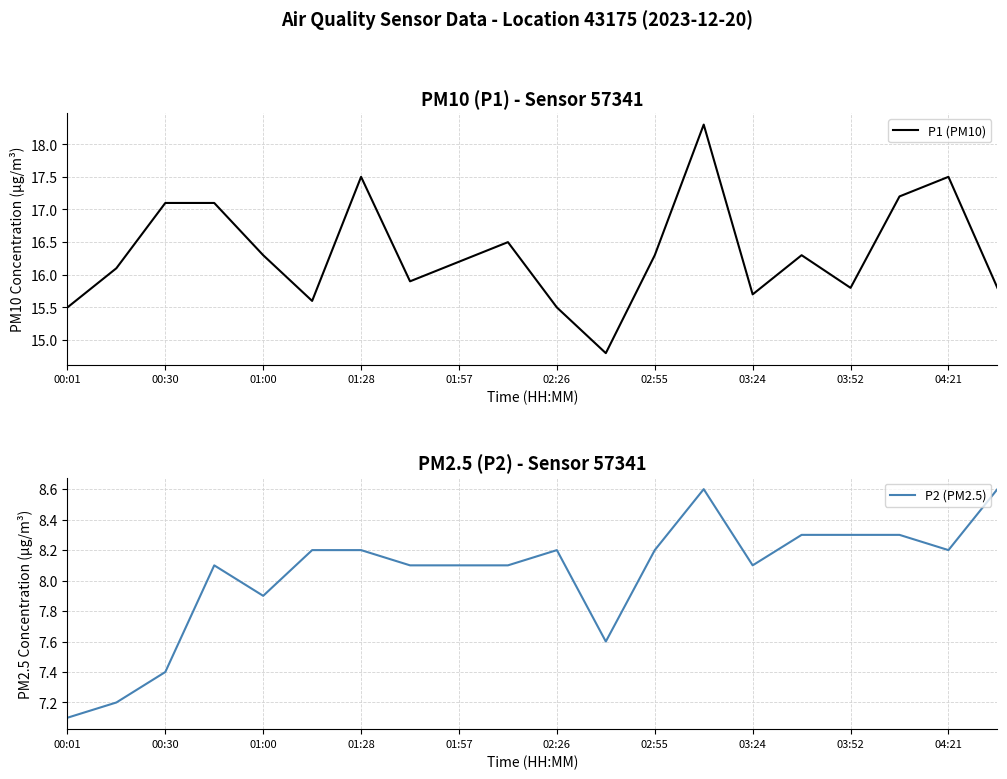

List the series in order of their peak value, lowest first.

P2 (PM2.5), P1 (PM10)